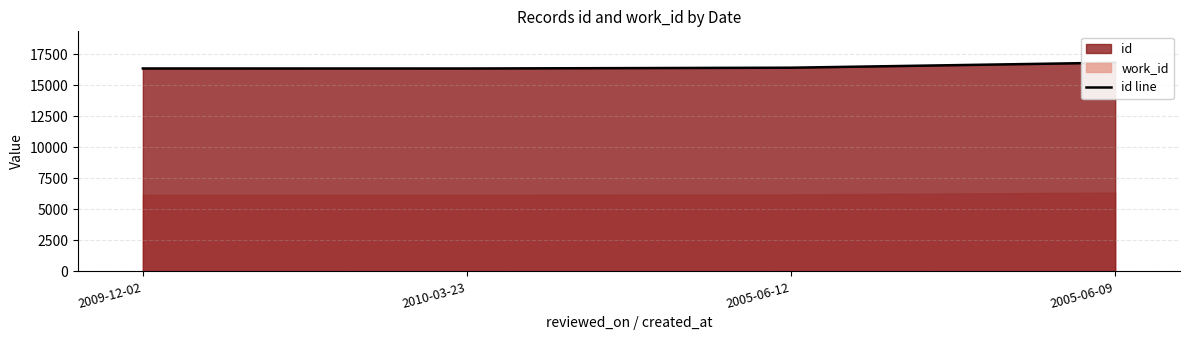

Reading left to right, transcribe all the data shown in this chart.

16337	16335	16399	16806